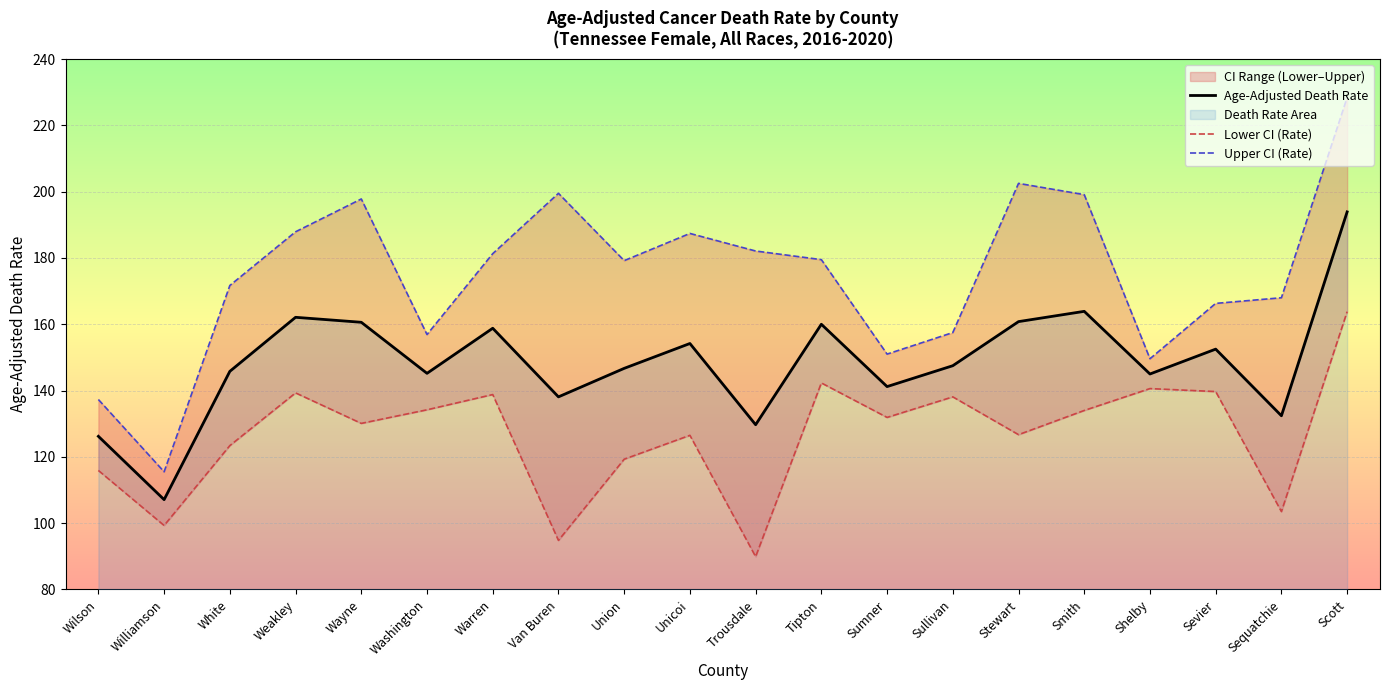

Is it true that Age-Adjusted Death Rate equals 251.0 at White?

False